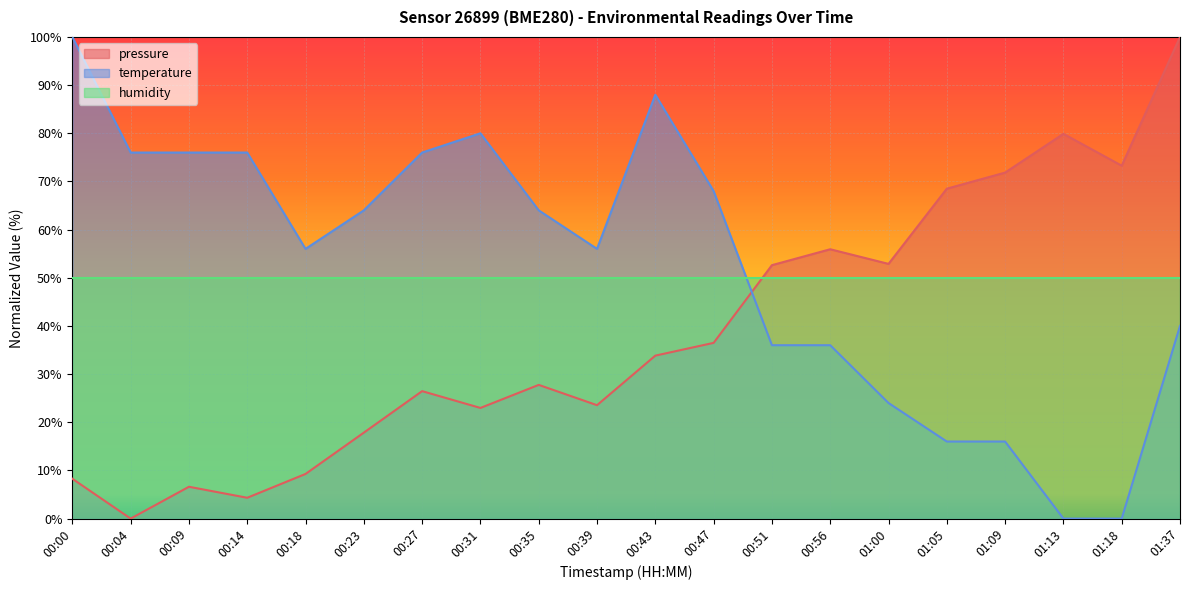

Which category has the lowest value across all series?

00:04